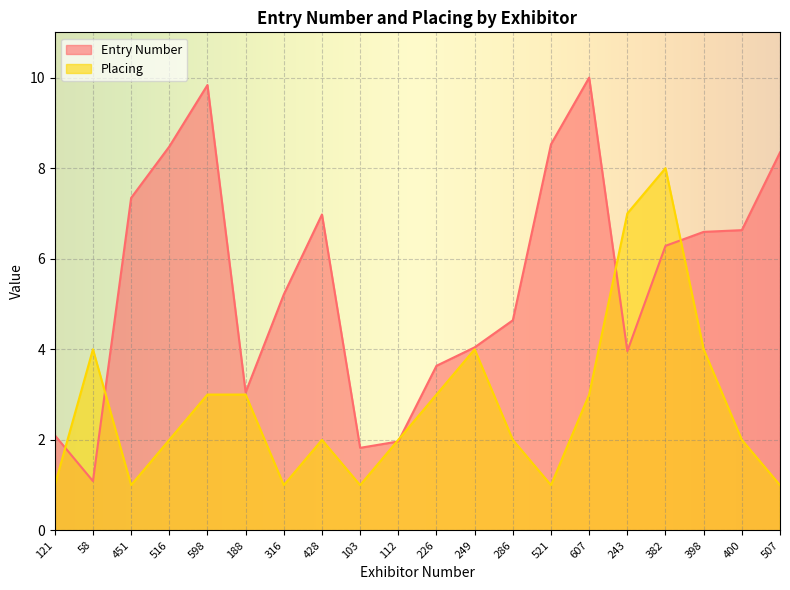

Does the chart display data point markers on the line(s)?

No